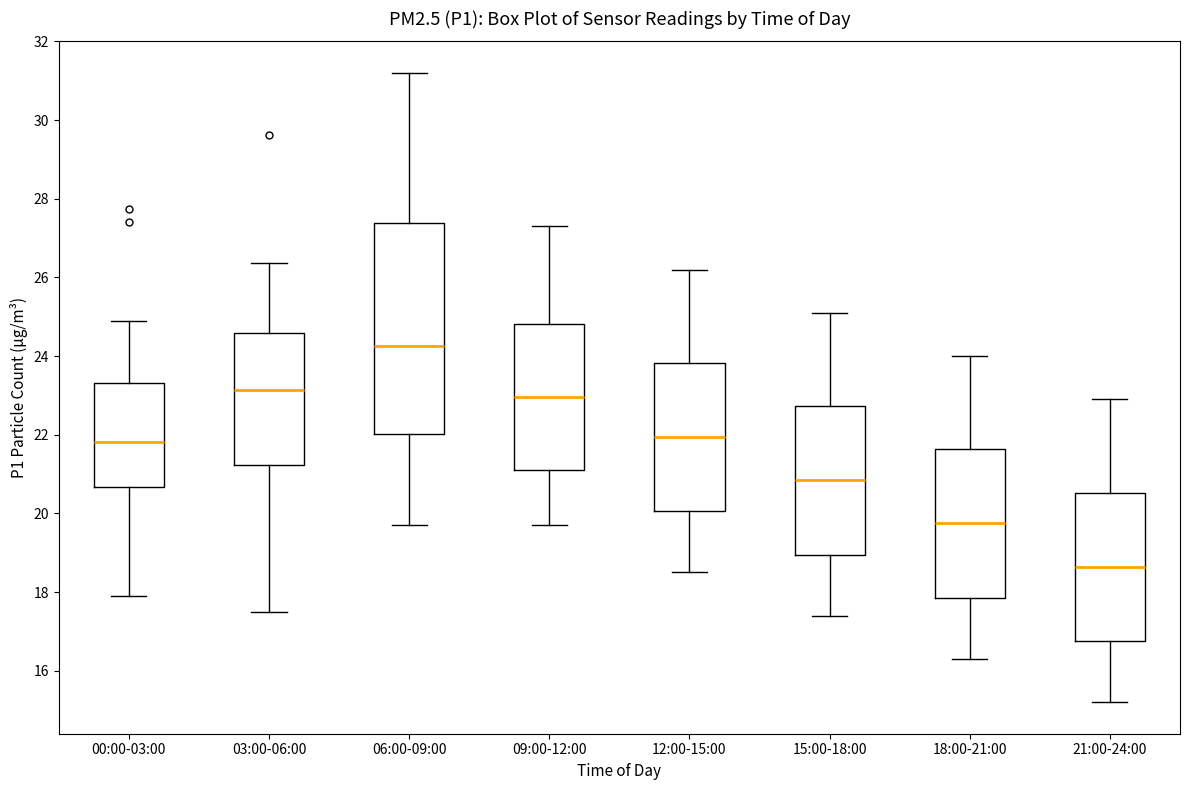

Reading left to right, transcribe this box plot: for each box, give where its median line is, the range the box spans, and where its two whiskers end, as read against the y-axis. The values are not printed on the chart, so give them approximately, as read against the axis.

00:00-03:00: median 21.8, box 20.6 to 23.4, whiskers 18.0 to 25.0
03:00-06:00: median 23.2, box 21.2 to 24.6, whiskers 17.6 to 26.4
06:00-09:00: median 24.2, box 22.0 to 27.4, whiskers 19.8 to 31.2
09:00-12:00: median 23.0, box 21.2 to 24.8, whiskers 19.8 to 27.4
12:00-15:00: median 22.0, box 20.0 to 23.8, whiskers 18.6 to 26.2
15:00-18:00: median 20.8, box 19.0 to 22.8, whiskers 17.4 to 25.2
18:00-21:00: median 19.8, box 17.8 to 21.6, whiskers 16.4 to 24.0
21:00-24:00: median 18.6, box 16.8 to 20.6, whiskers 15.2 to 23.0